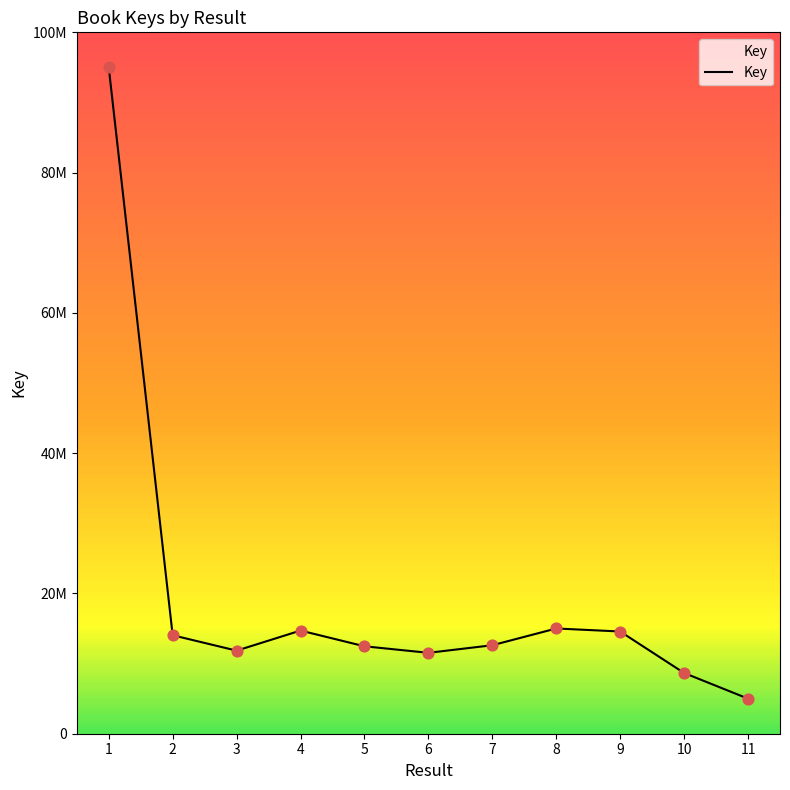

What is the change in value from 1 to 10?

-86341443.7